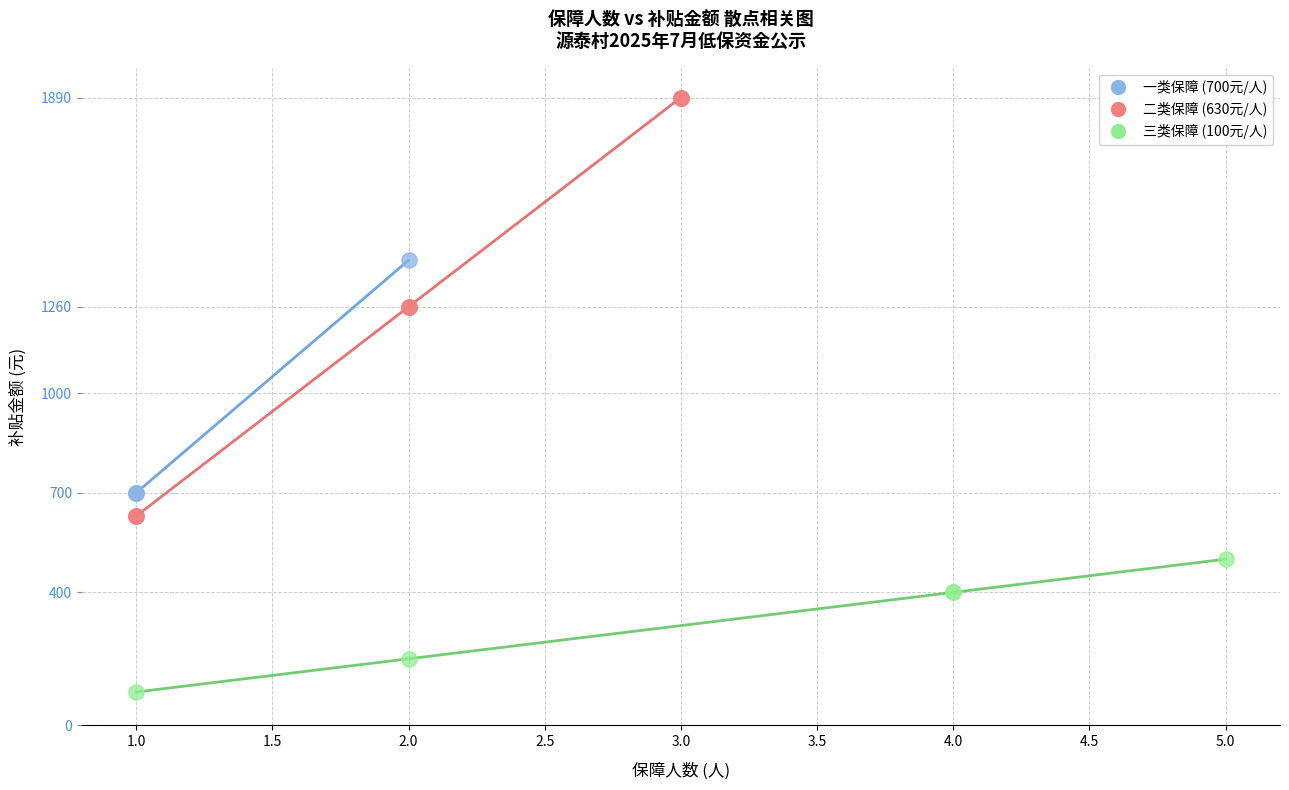

What are all the series names shown in the legend?

一类保障 (700元/人), 二类保障 (630元/人), 三类保障 (100元/人)